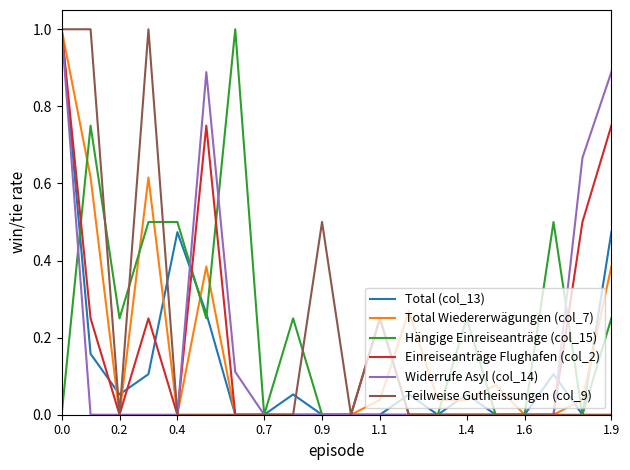

What is the sum of all Einreiseanträge Flughafen (col_2) values?

3.8